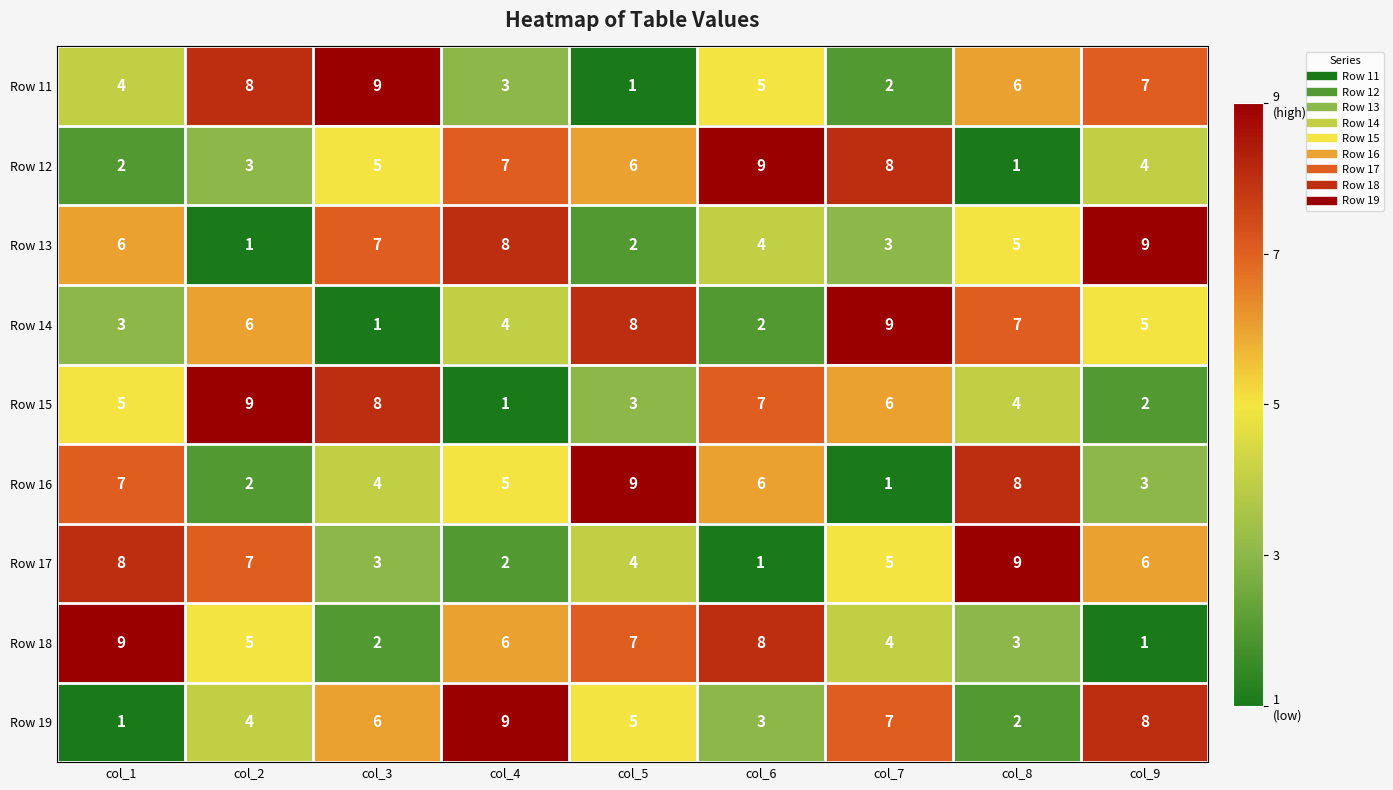

What is the total value across all series at col_9?

45